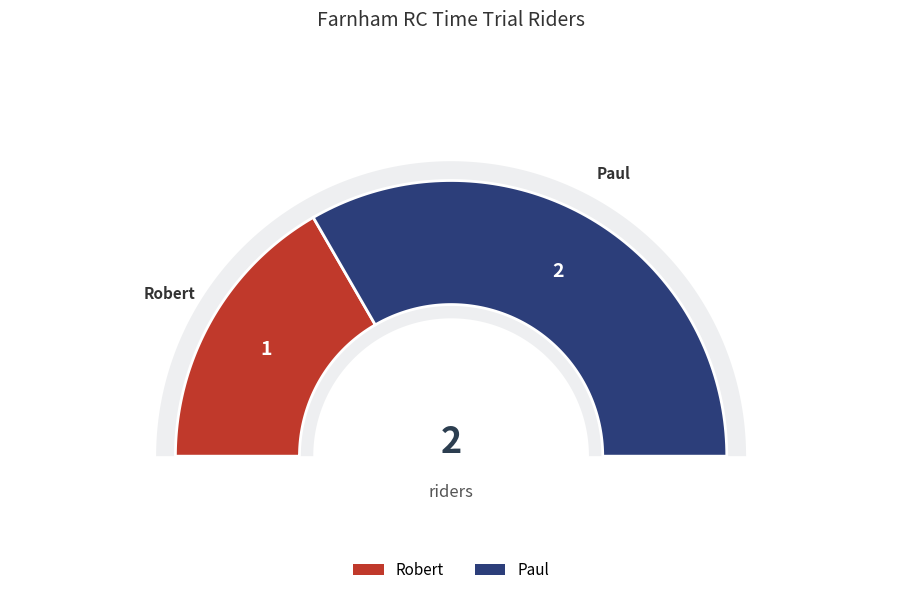

What is the ratio of the value at Paul to the value at Robert?

2.0